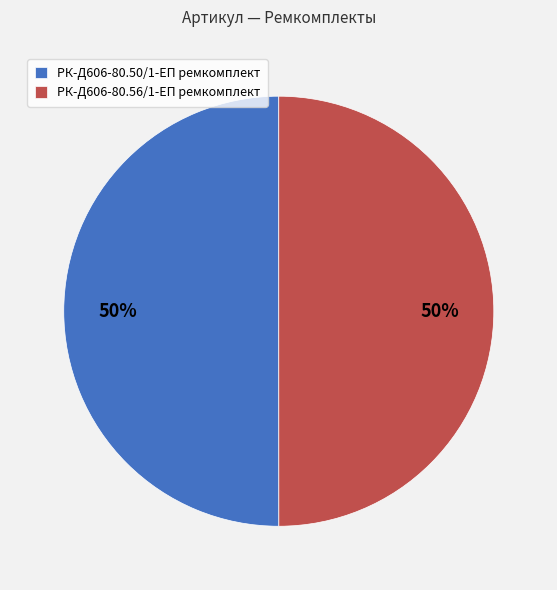

To the nearest percent, what is the average slice percentage?

50%